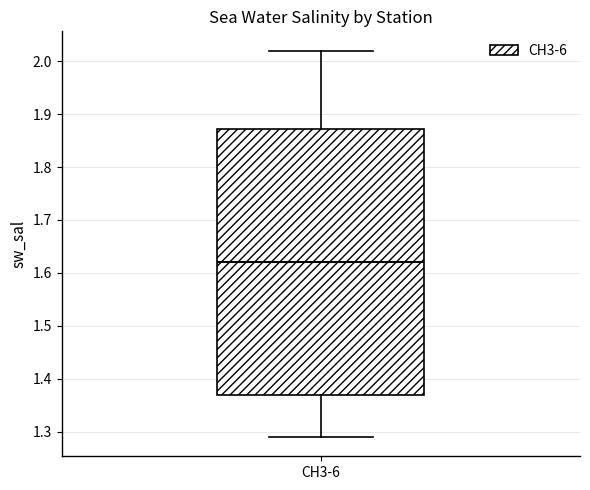

Where does the upper whisker of the box for CH3-6 end on the y-axis? The values are not printed on the chart, so give them approximately, as read against the axis.

2.02